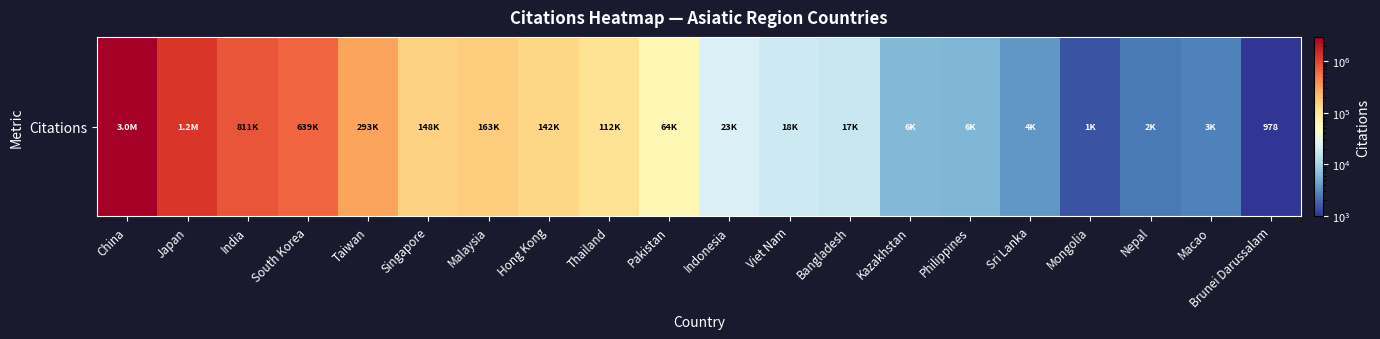

List the labels in order of value, smallest first.

Brunei Darussalam, Mongolia, Nepal, Macao, Sri Lanka, Philippines, Kazakhstan, Bangladesh, Viet Nam, Indonesia, Pakistan, Thailand, Hong Kong, Singapore, Malaysia, Taiwan, South Korea, India, Japan, China